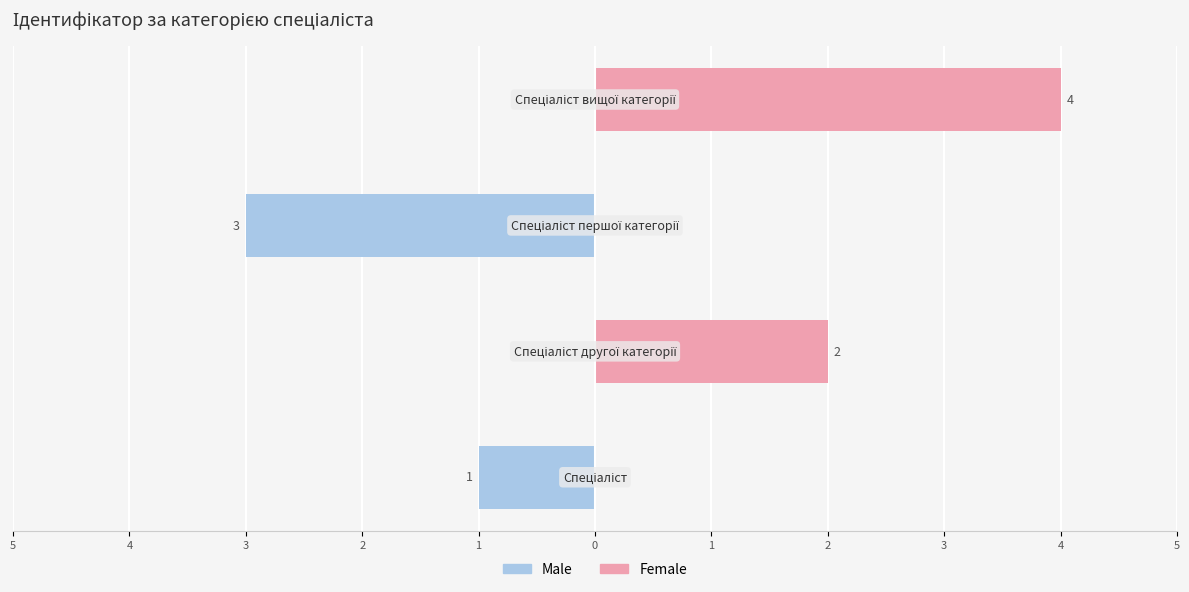

What is the total value across all series at 3?

-3